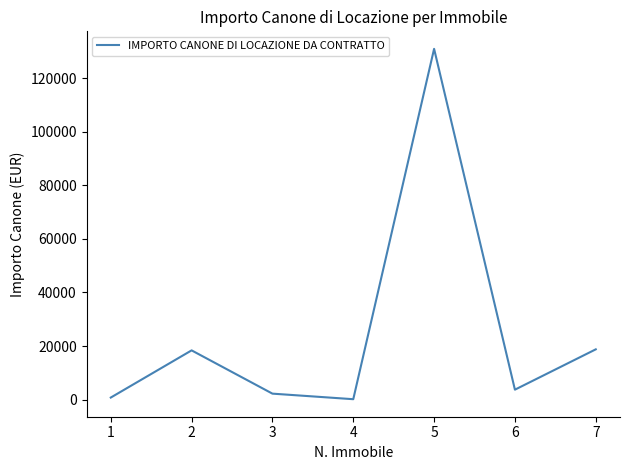

What is the difference between the second highest and second lowest values?

18014.4